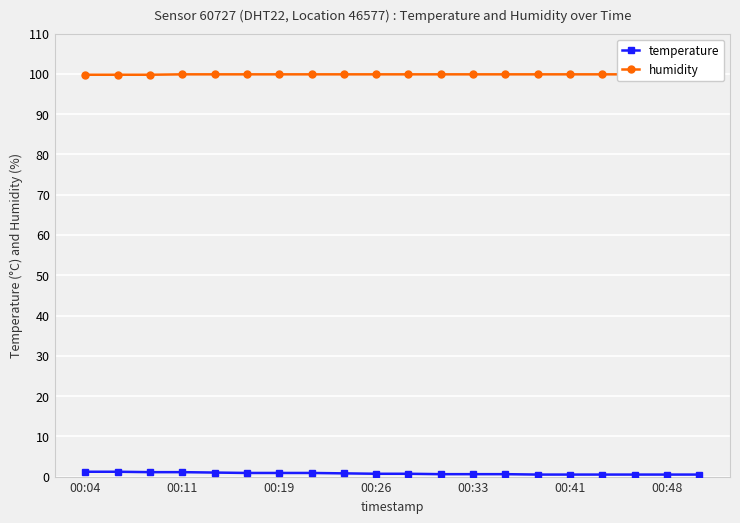

Reading left to right, transcribe all the data shown in this chart.

temperature: 1.2	1.2	1.1	1.1	1.0	0.9	0.9	0.9	0.8	0.7	0.7	0.6	0.6	0.6	0.5	0.5	0.5	0.5	0.5	0.5
humidity: 99.8	99.8	99.8	99.9	99.9	99.9	99.9	99.9	99.9	99.9	99.9	99.9	99.9	99.9	99.9	99.9	99.9	99.9	99.9	99.9